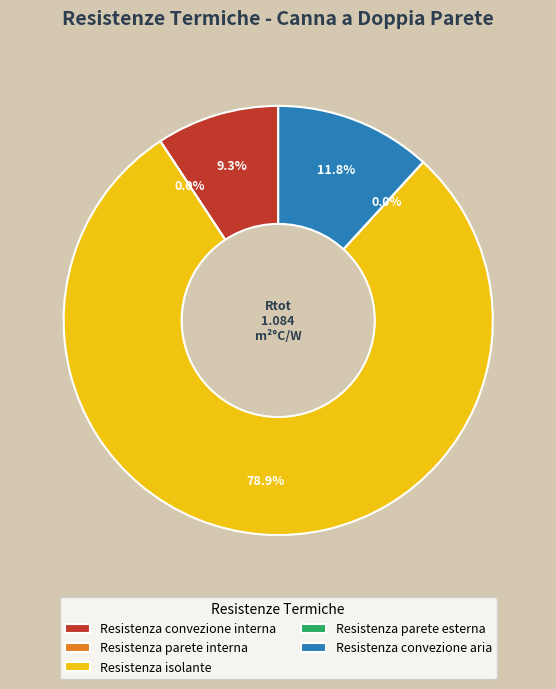

To the nearest percent, what is the difference between the largest and smallest slice percentages?

79%